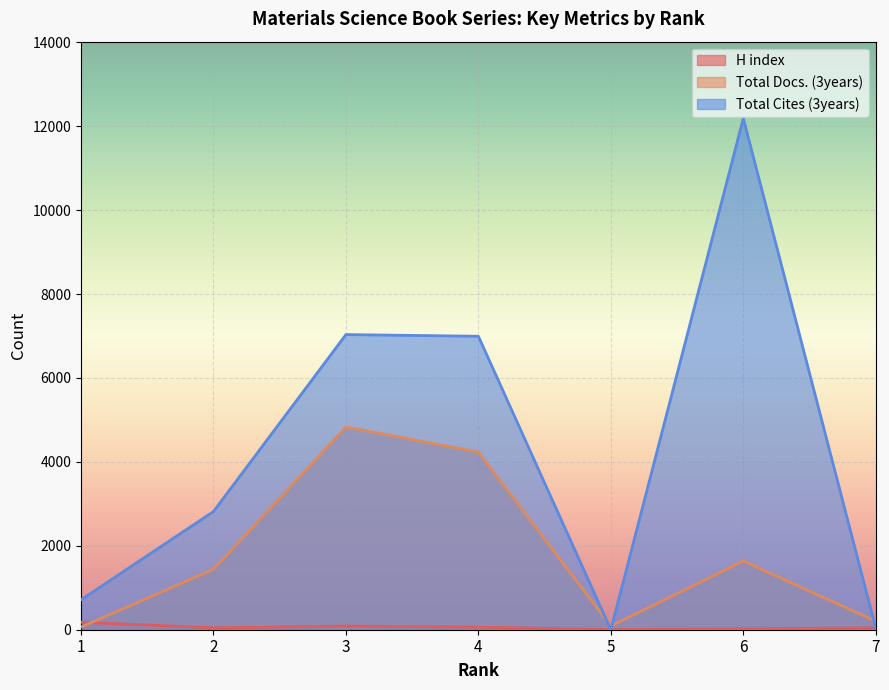

At how many categories does at least one series exceed 3071?

3